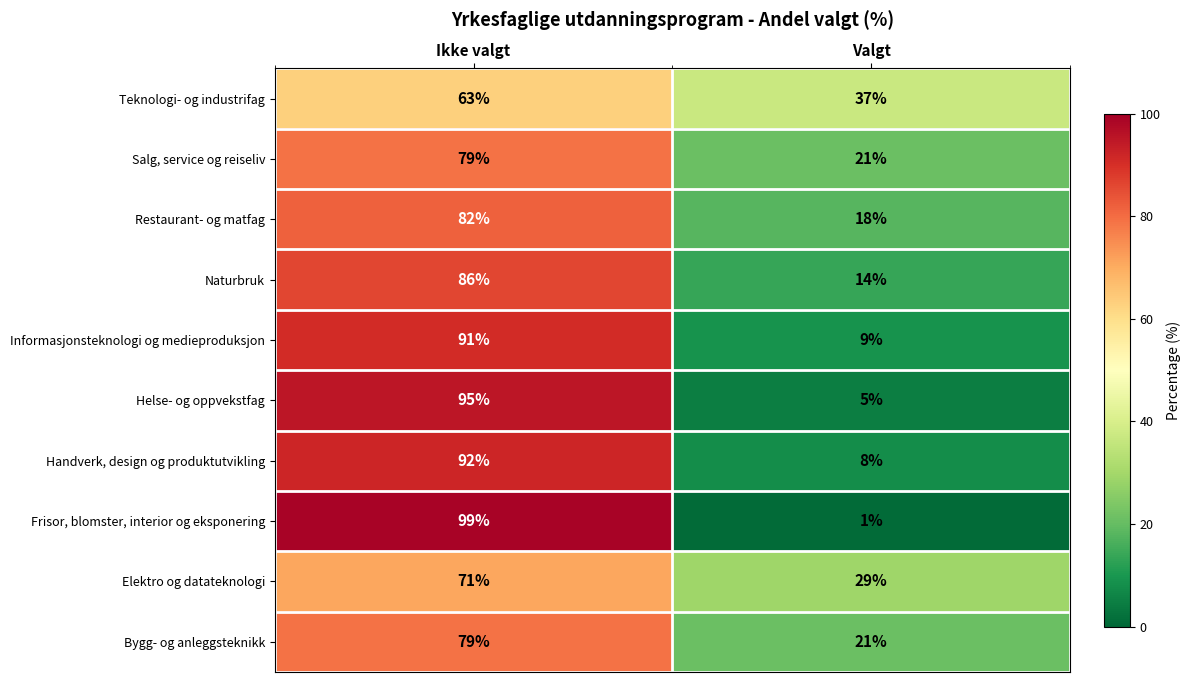

What is the average value of the Restaurant- og matfag series?

50